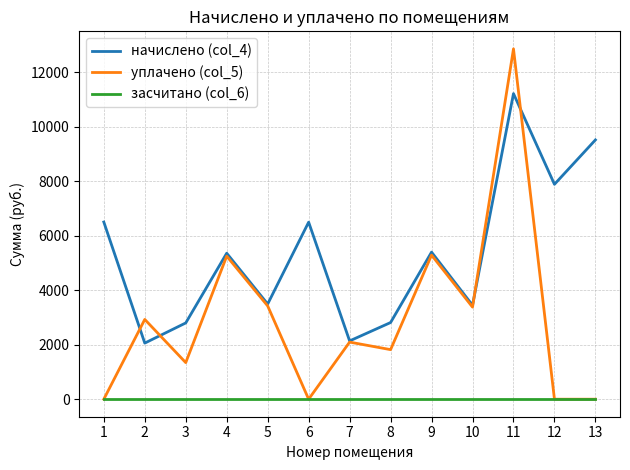

Does the chart have visible grid lines?

Yes